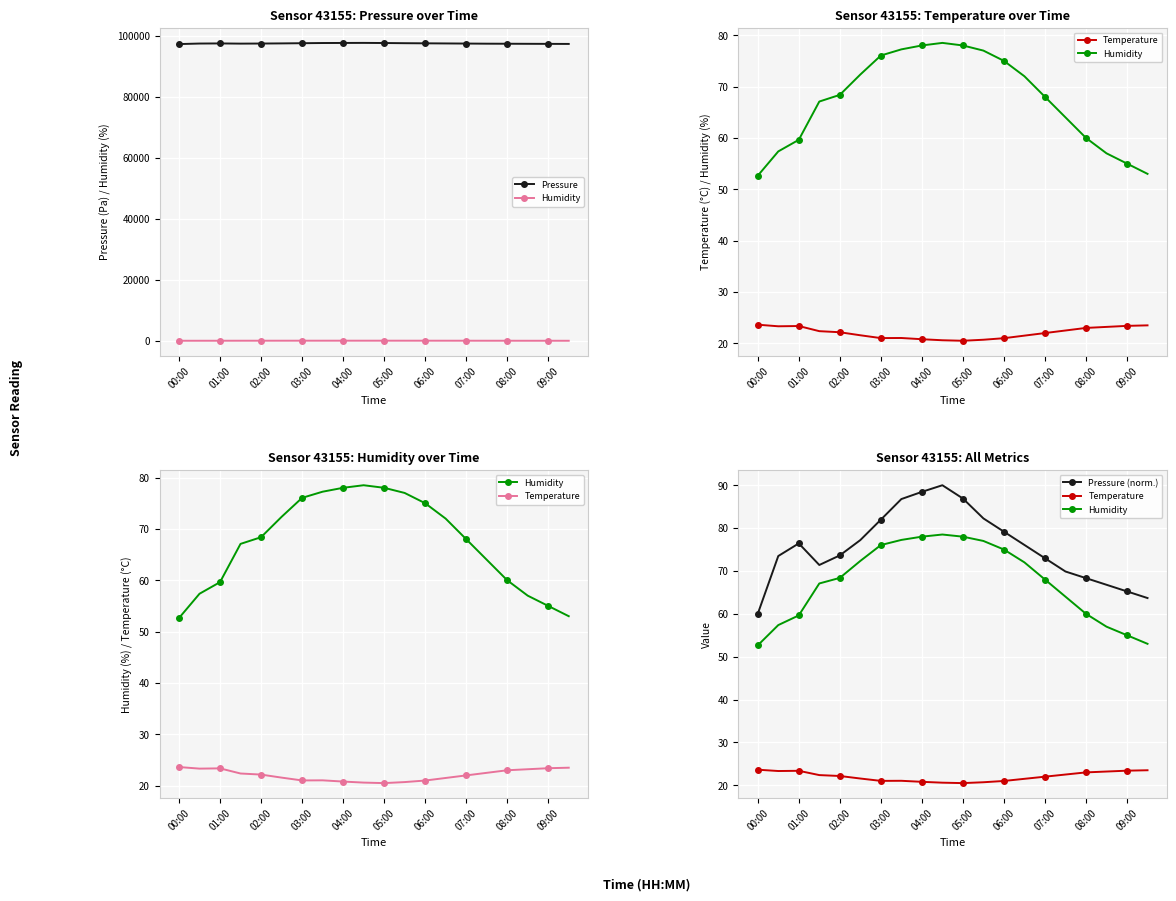

What position from the right is 11?

9